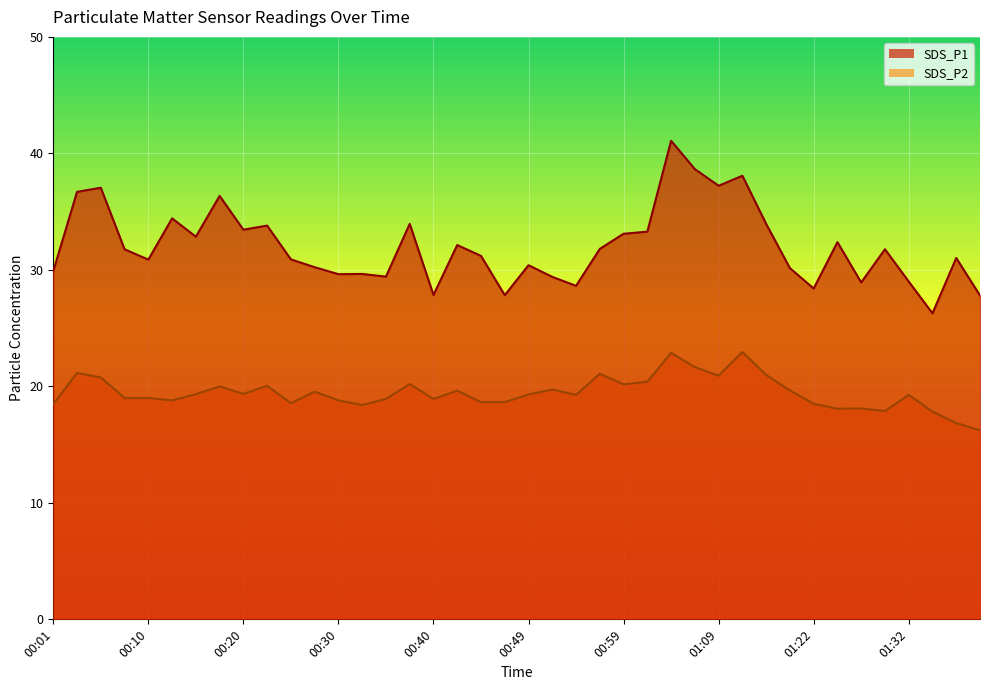

Rank the categories by SDS_P2 value from highest to lowest.

01:11, 01:04, 01:07, 00:03, 00:57, 01:14, 01:09, 00:06, 01:02, 00:37, 00:59, 00:23, 00:18, 00:52, 01:19, 00:42, 00:28, 00:20, 00:15, 00:49, 00:54, 01:32, 00:08, 00:10, 00:35, 00:40, 00:13, 00:30, 00:45, 00:47, 00:25, 01:22, 00:01, 00:32, 01:27, 01:24, 01:29, 01:34, 01:36, 01:39